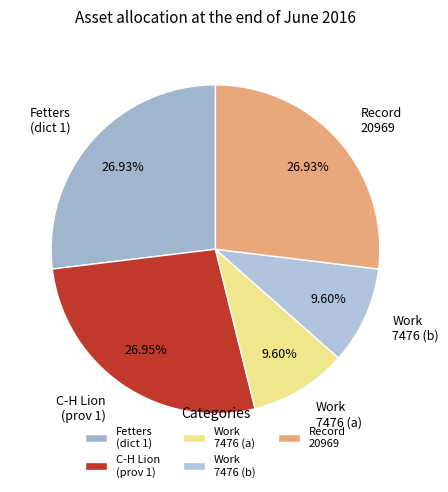

Does any single category account for the majority?

No